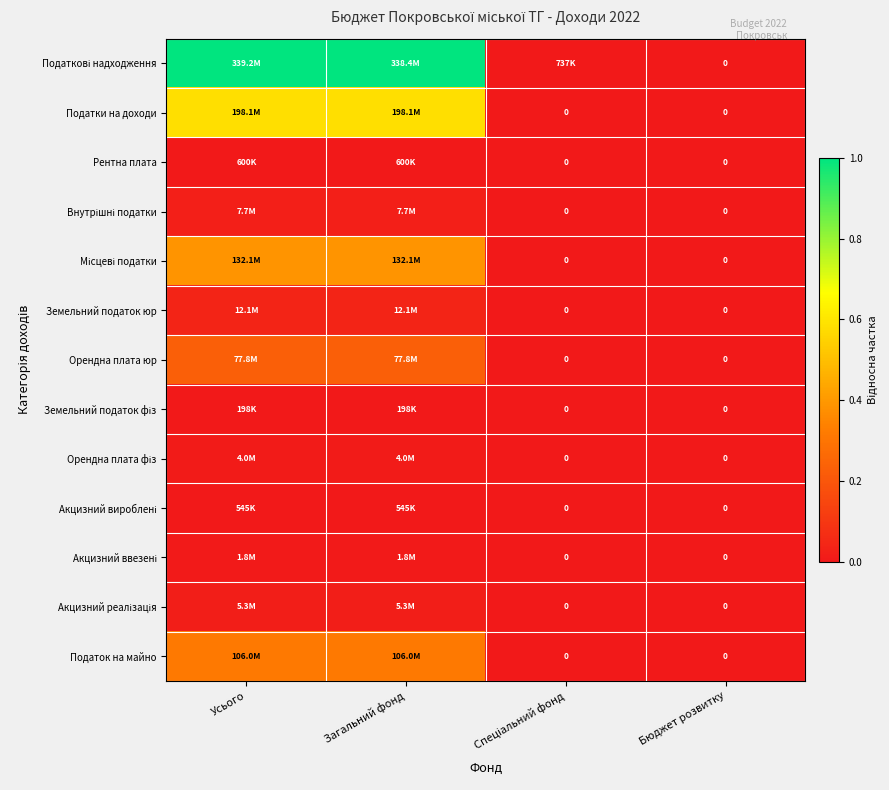

Which label corresponds to the smallest value in the chart?

Бюджет розвитку